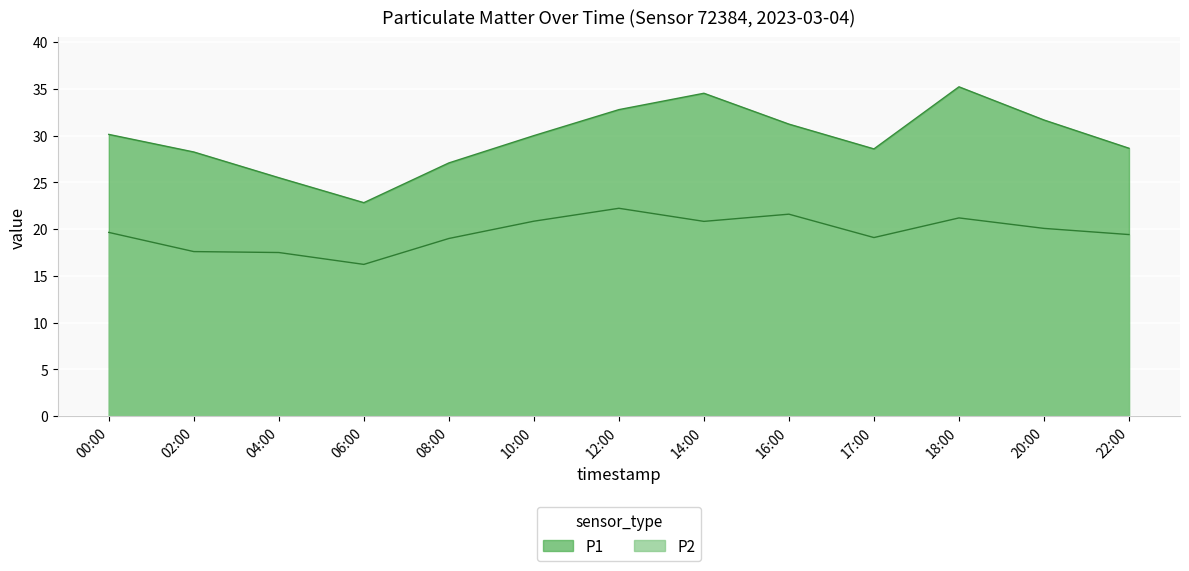

What is the label of the 2nd point from the right?

20:00